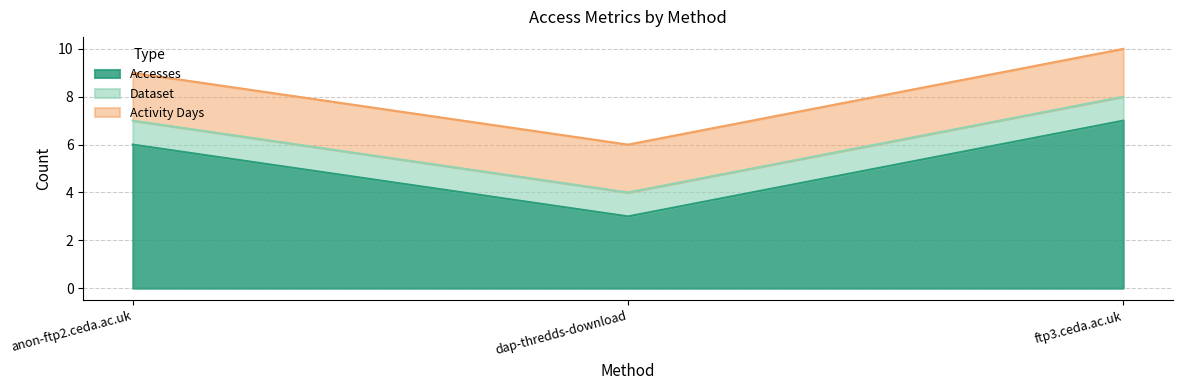

How many data points does each series have?

3